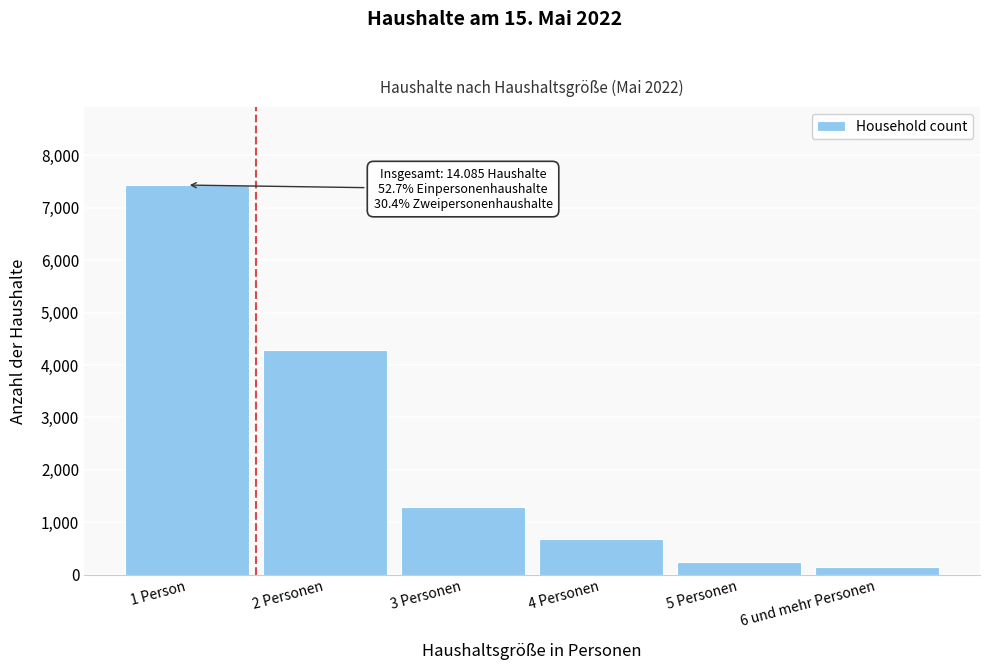

Reading right to left, extract all data points from this chart.

6 und mehr Personen=148	5 Personen=254	4 Personen=674	3 Personen=1294	2 Personen=4278	1 Person=7429